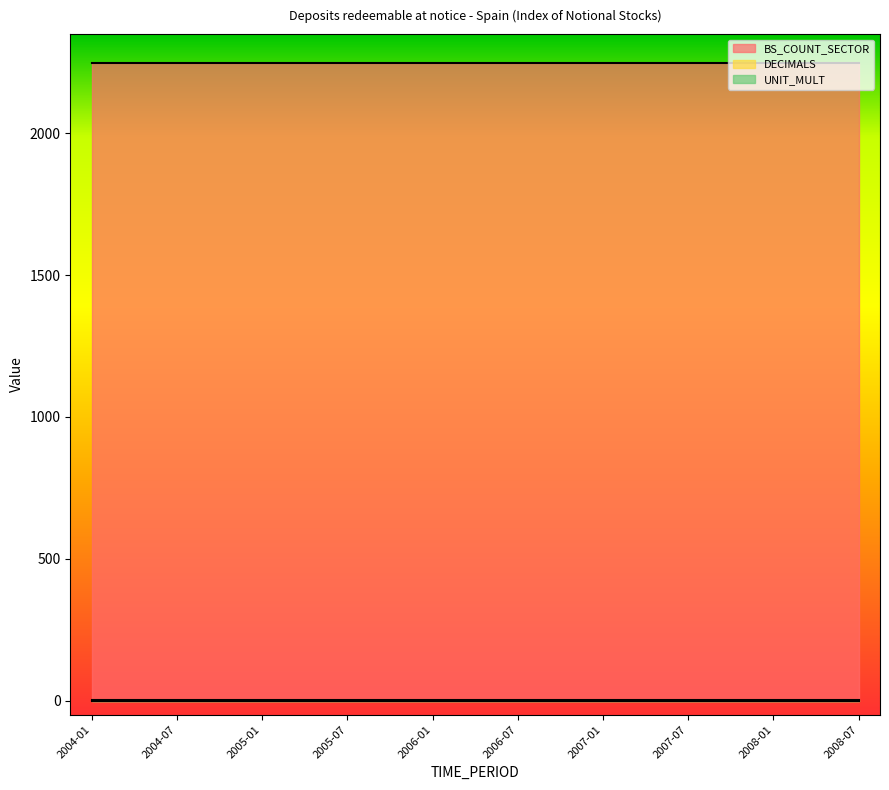

True or false: DECIMALS and BS_COUNT_SECTOR cross at least once.

False